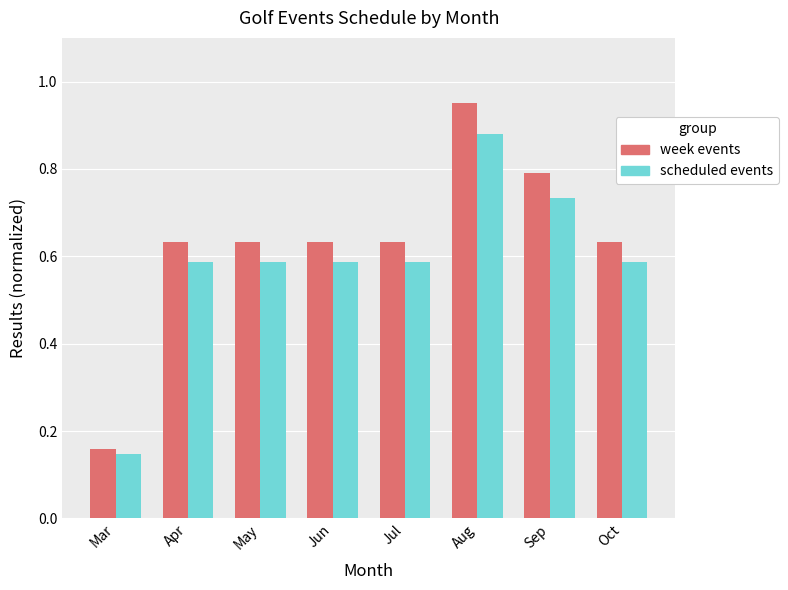

What is the difference between the scheduled events values at Mar and Apr?

0.4